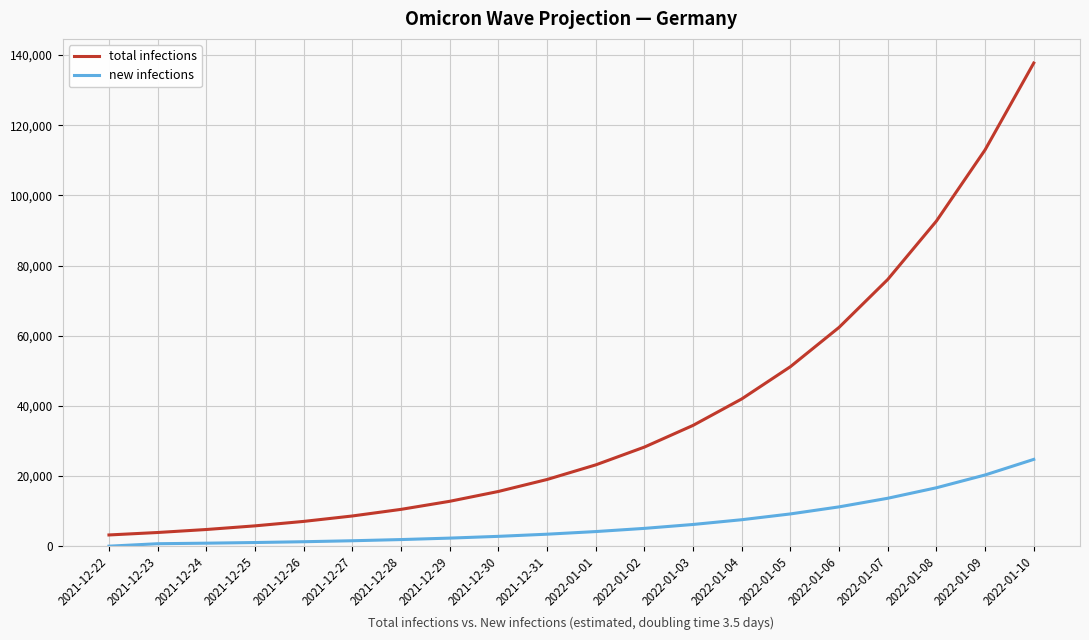

What is the difference between the total infections values at 2021-12-24 and 2021-12-27?

3856.2